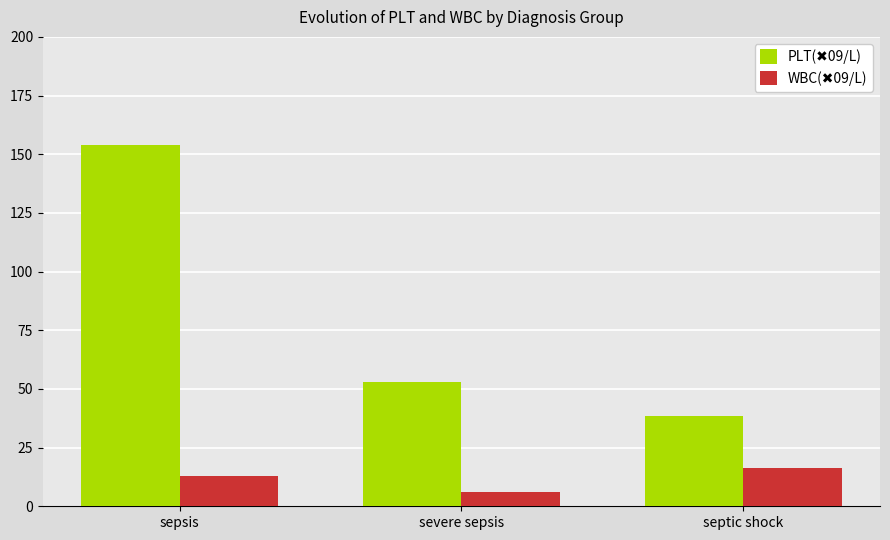

Does the chart contain stacked bars?

No